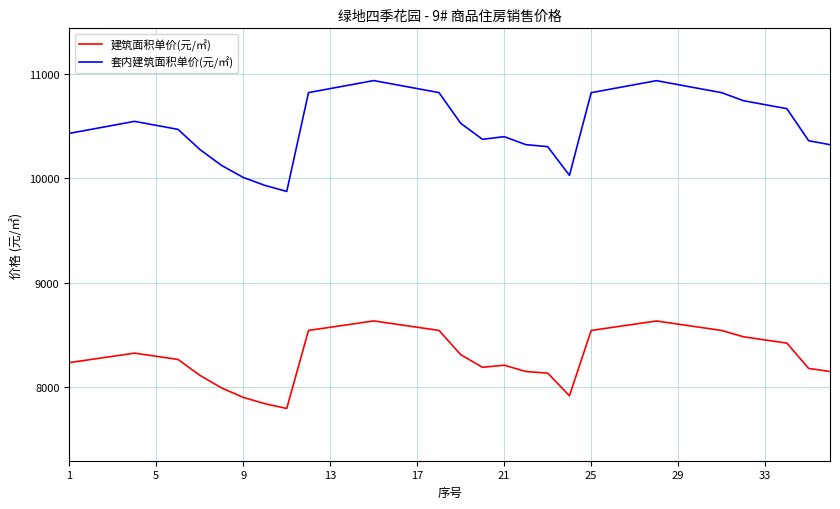

List the series in order of their peak value, lowest first.

建筑面积单价(元/㎡), 套内建筑面积单价(元/㎡)